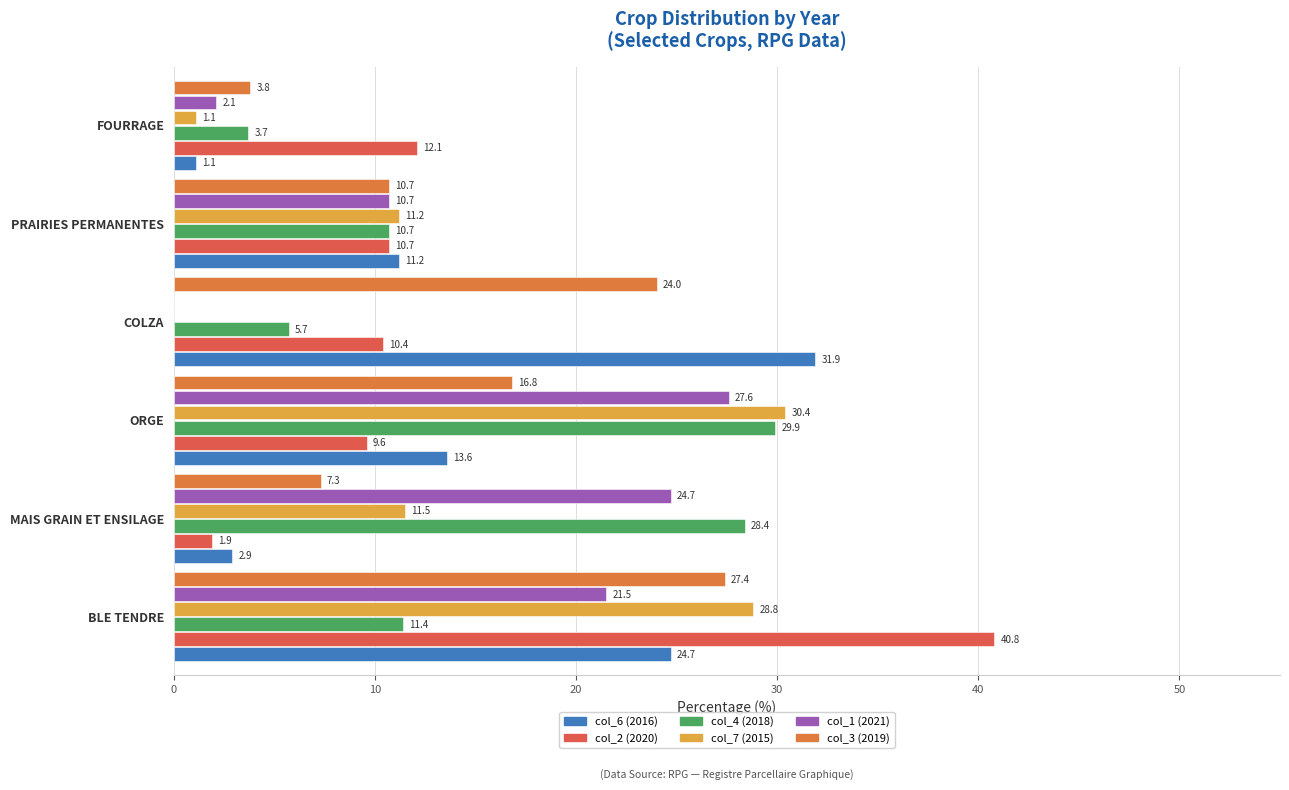

How many data points in col_3 (2019) are above 16?

3